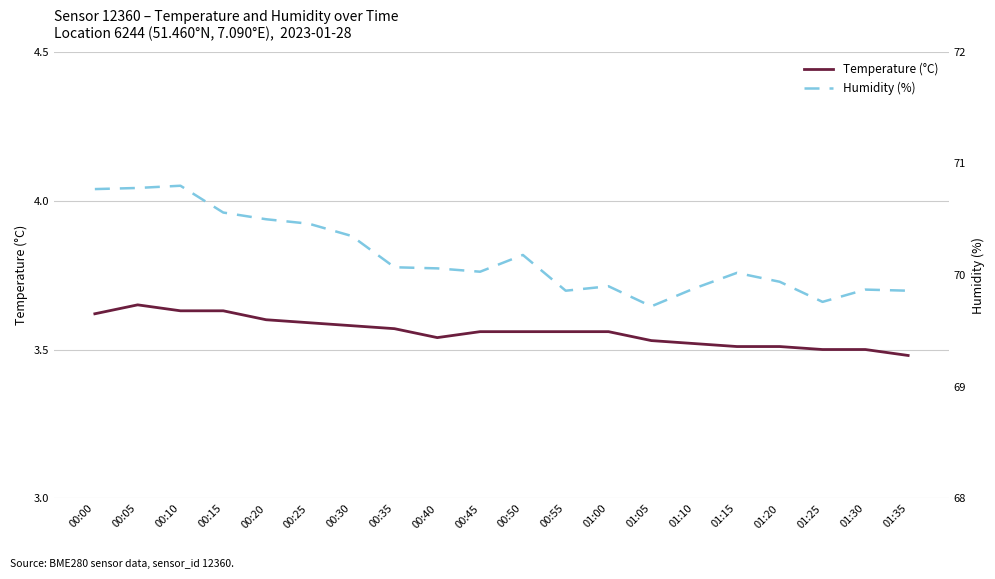

The value of Humidity (%) at 00:05 is 110.6. True or false?

False